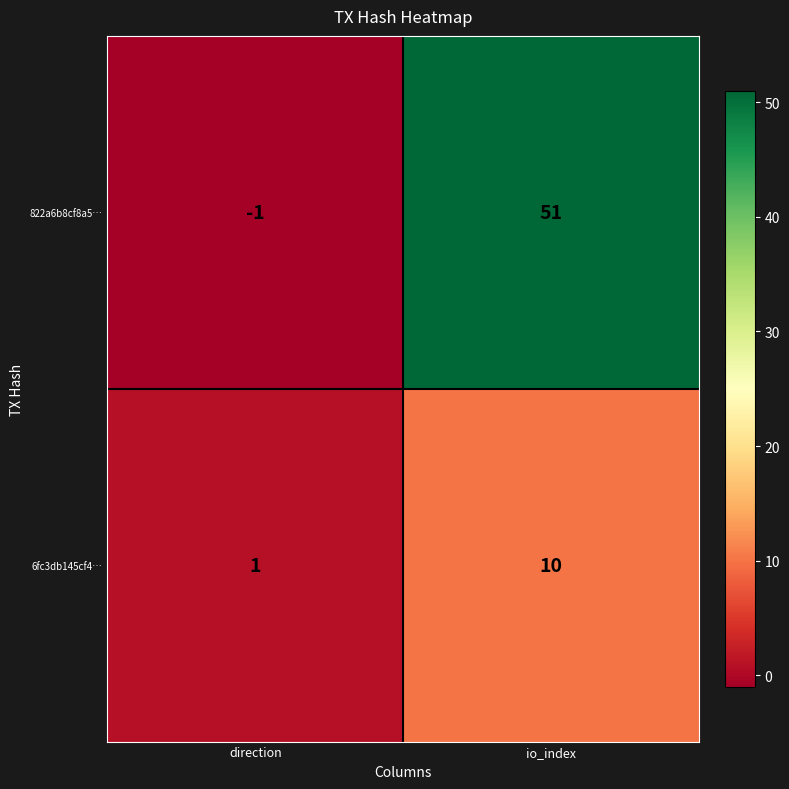

Reading left to right, list all the values displayed in this chart.

822a6b8cf8a5…: direction=-1	io_index=51
6fc3db145cf4…: direction=1	io_index=10